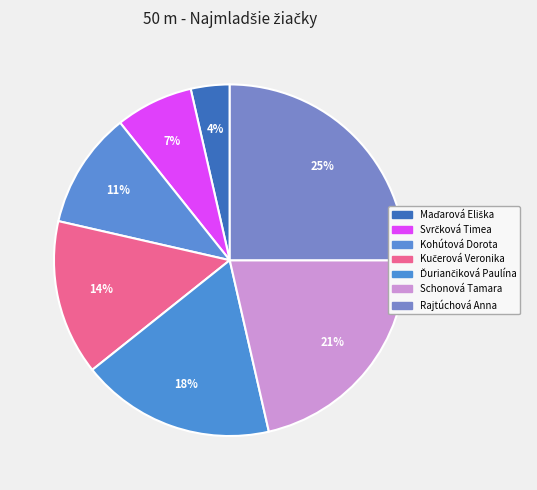

To the nearest percent, what is the difference between the largest and smallest slice percentages?

21%